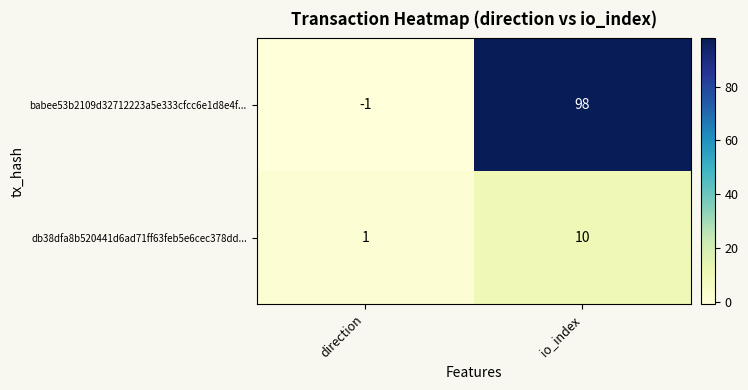

Reading left to right, list all the values displayed in this chart.

babee53b2109d32712223a5e333cfcc6e1d8e4f...: direction=-1	io_index=98
db38dfa8b520441d6ad71ff63feb5e6cec378dd...: direction=1	io_index=10